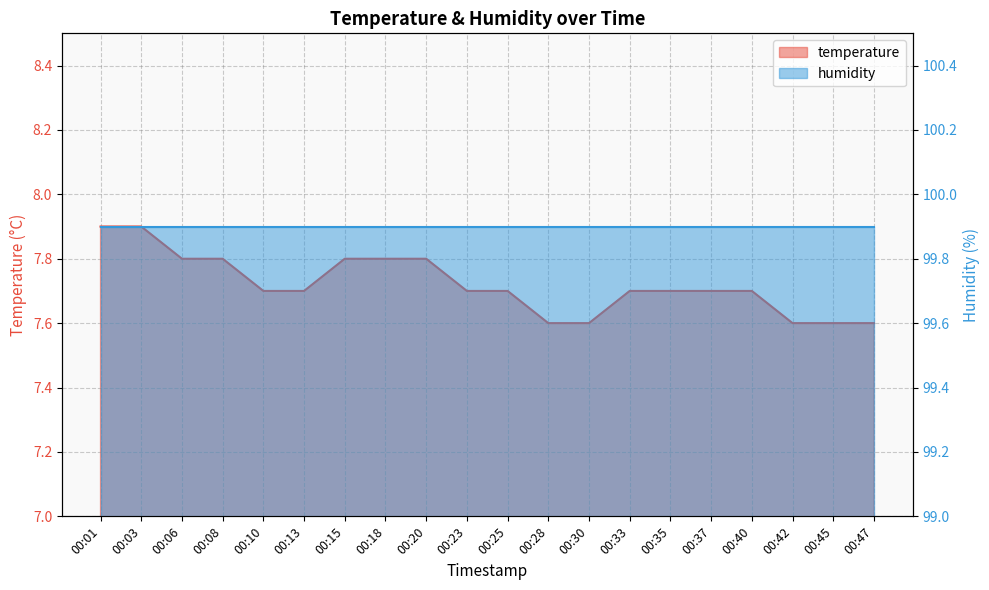

What is the difference between the second highest and minimum values?

0.3